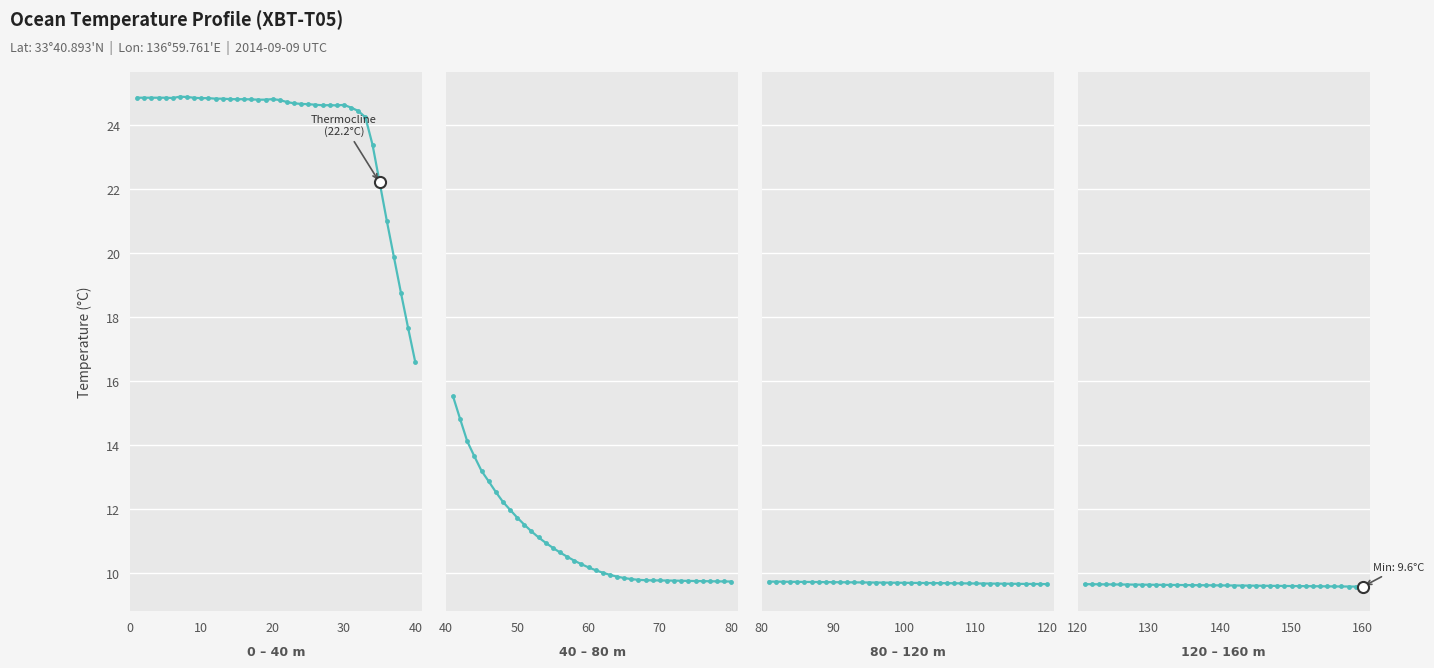

Is this an area chart (filled region under the line)?

No